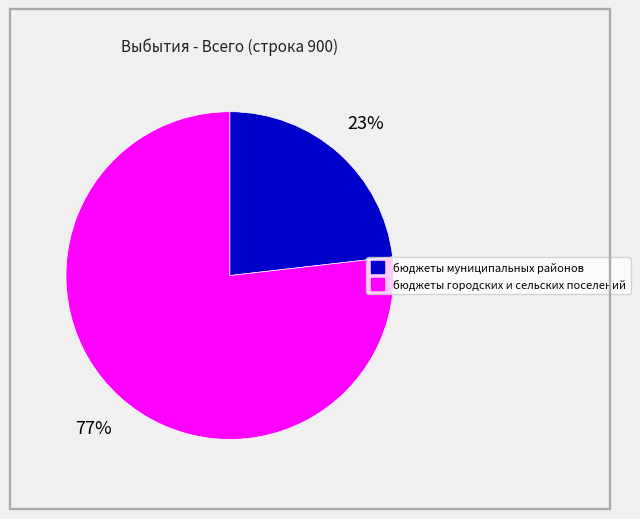

Which slice represents more than half of the pie?

бюджеты городских и сельских поселений